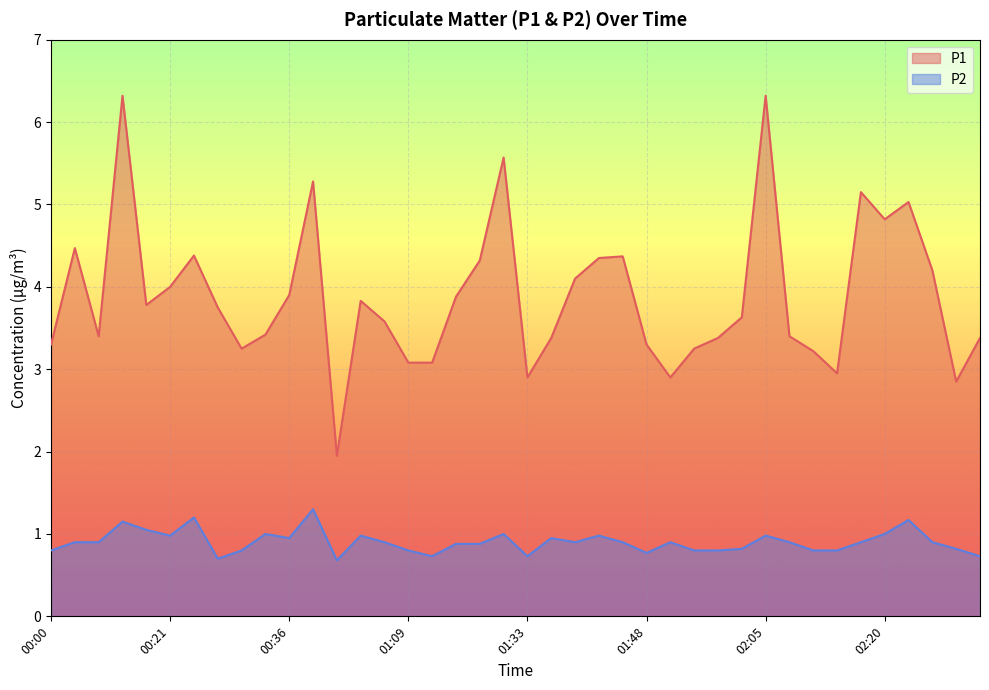

What is the difference between the P1 values at 00:00 and 02:22?

1.7